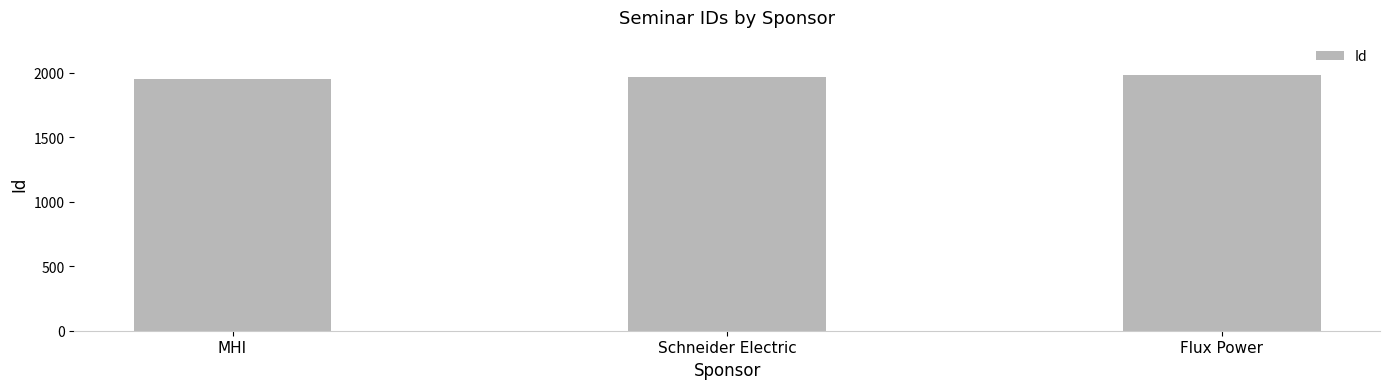

What is the minimum value shown in the chart?

1946